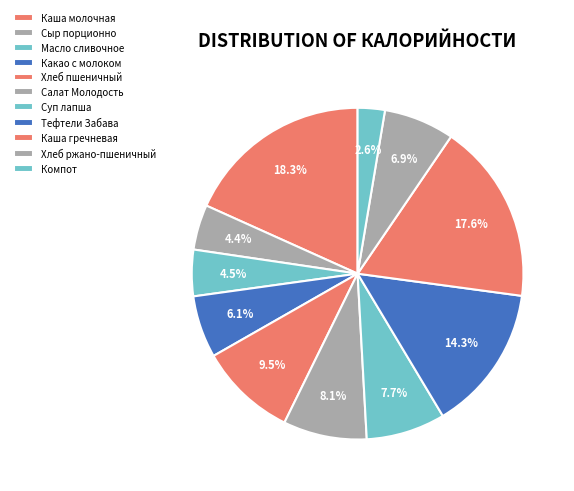

Which has a higher value, Хлеб пшеничный or Какао с молоком?

Хлеб пшеничный